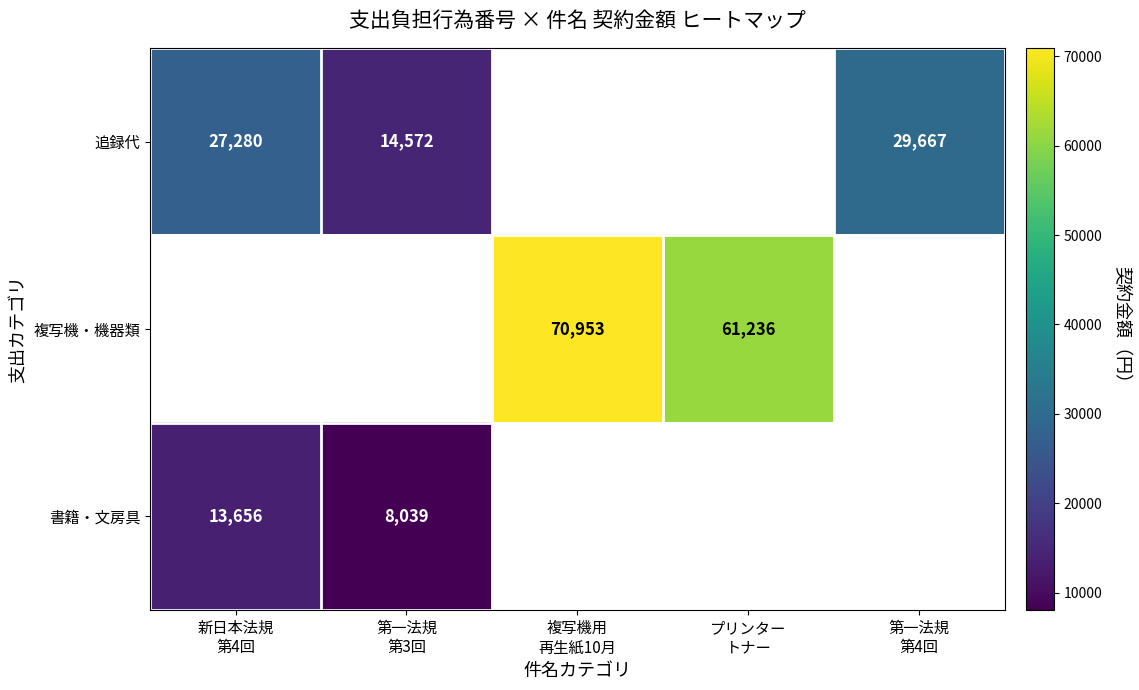

Rank the series by their average value, from lowest to highest.

書籍・文房具, 追録代, 複写機・機器類